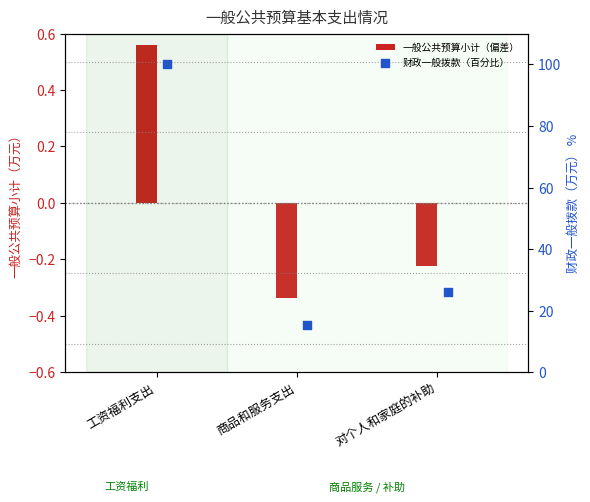

Which series reaches the maximum Y coordinate?

财政一般拨款（百分比）